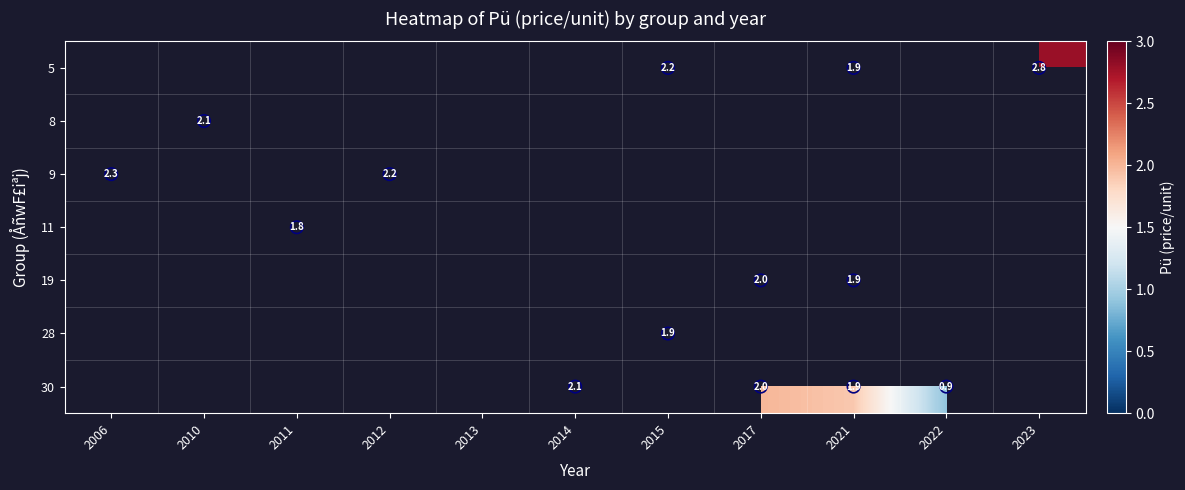

How many series are shown in this chart?

7